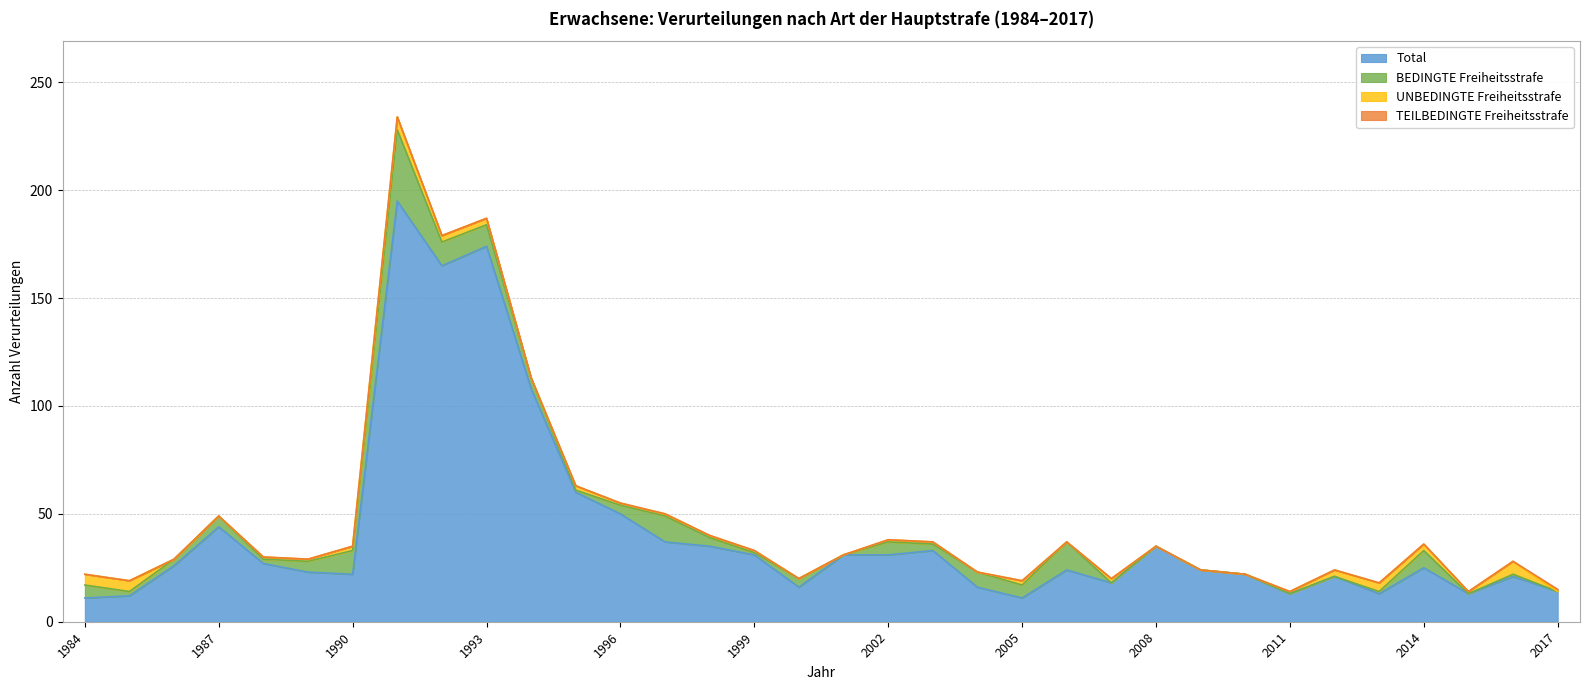

Is the value of BEDINGTE Freiheitsstrafe at 2011 greater than the value of Total at 2006?

No